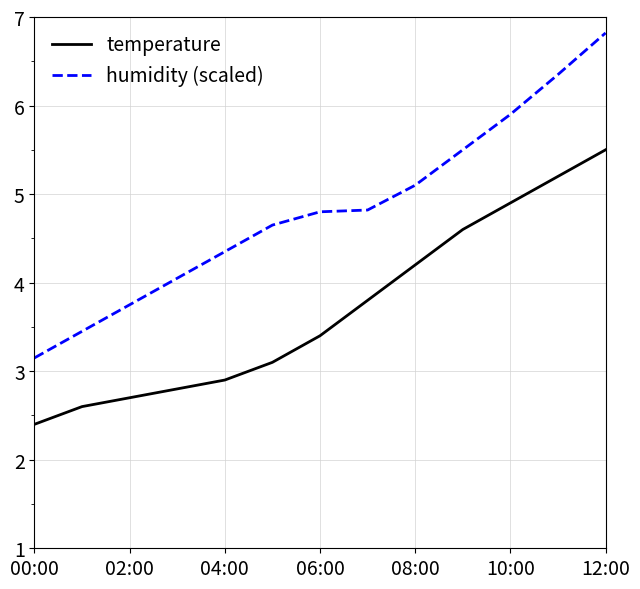

What is the difference between the maximum and minimum values in the humidity (scaled) series?

3.7